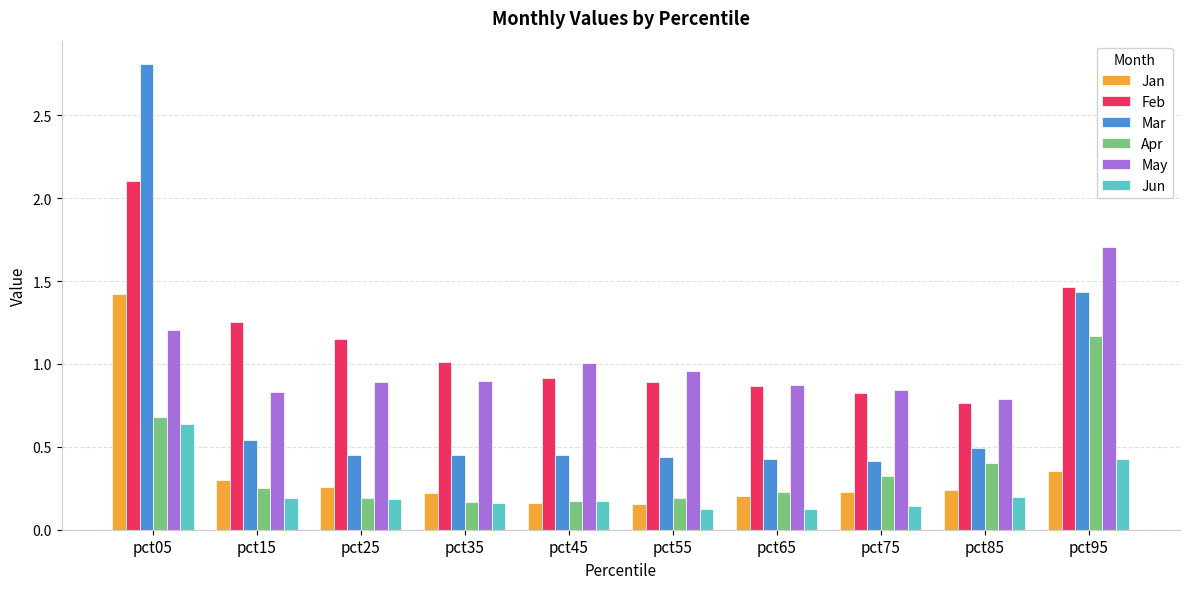

Rank the series by their maximum value, from highest to lowest.

Mar, Feb, May, Jan, Apr, Jun